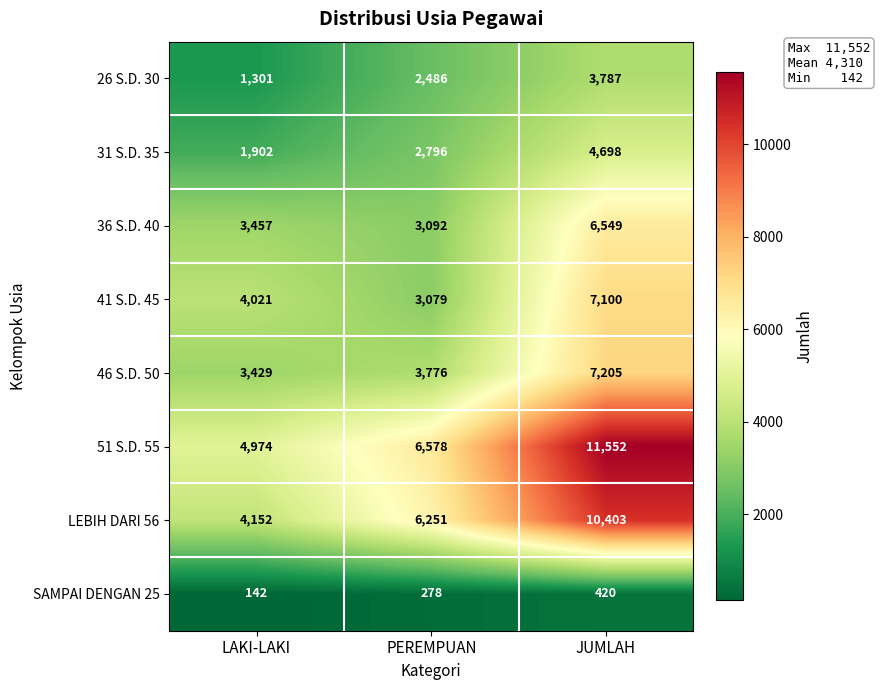

Rank the series at JUMLAH from highest to lowest value.

51 S.D. 55, LEBIH DARI 56, 46 S.D. 50, 41 S.D. 45, 36 S.D. 40, 31 S.D. 35, 26 S.D. 30, SAMPAI DENGAN 25